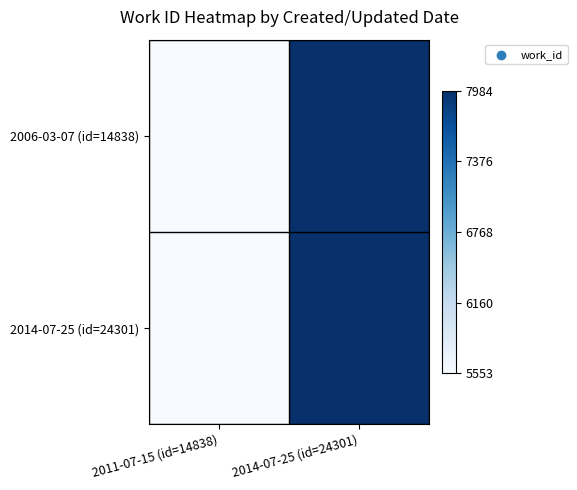

Which has a higher value, 2011-07-15 (id=14838) or 2014-07-25 (id=24301)?

2014-07-25 (id=24301)